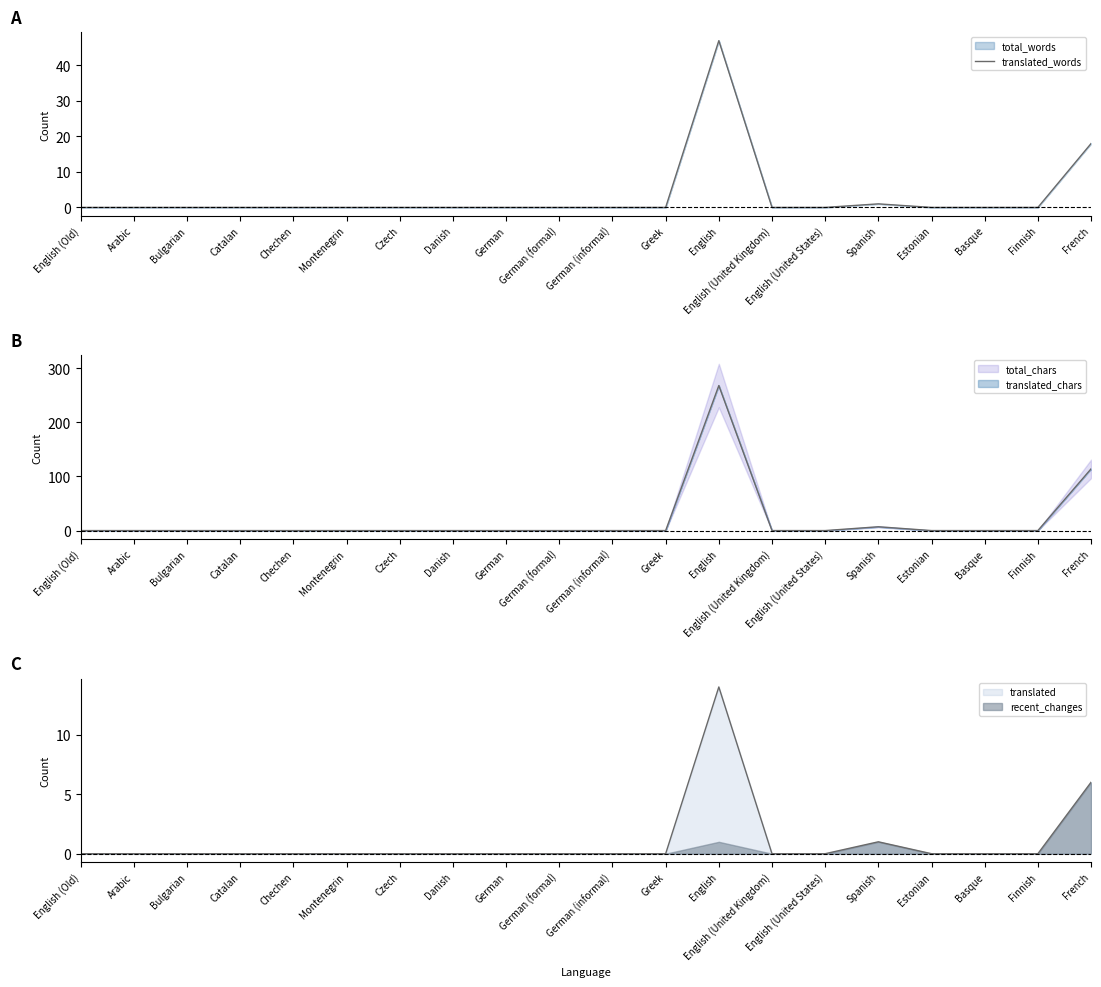

At which category does the data reach its first local peak?

English